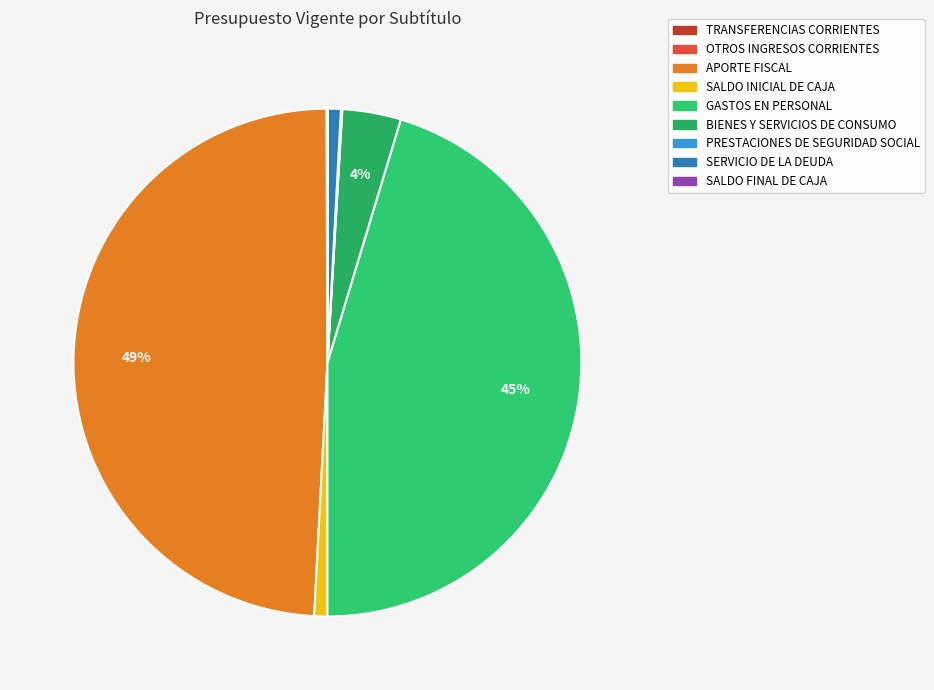

Does GASTOS EN PERSONAL account for over 50% of the chart?

No